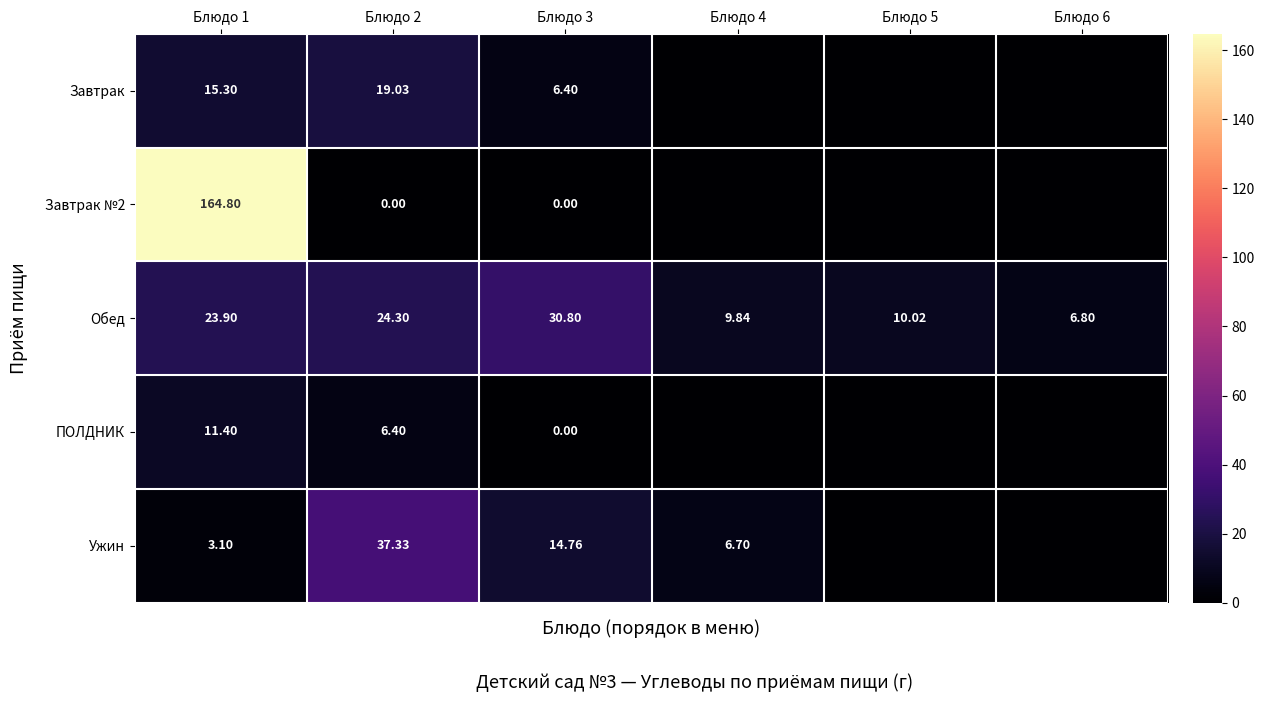

Is the value of Завтрак №2 at Блюдо 2 greater than the value of Завтрак at Блюдо 2?

No